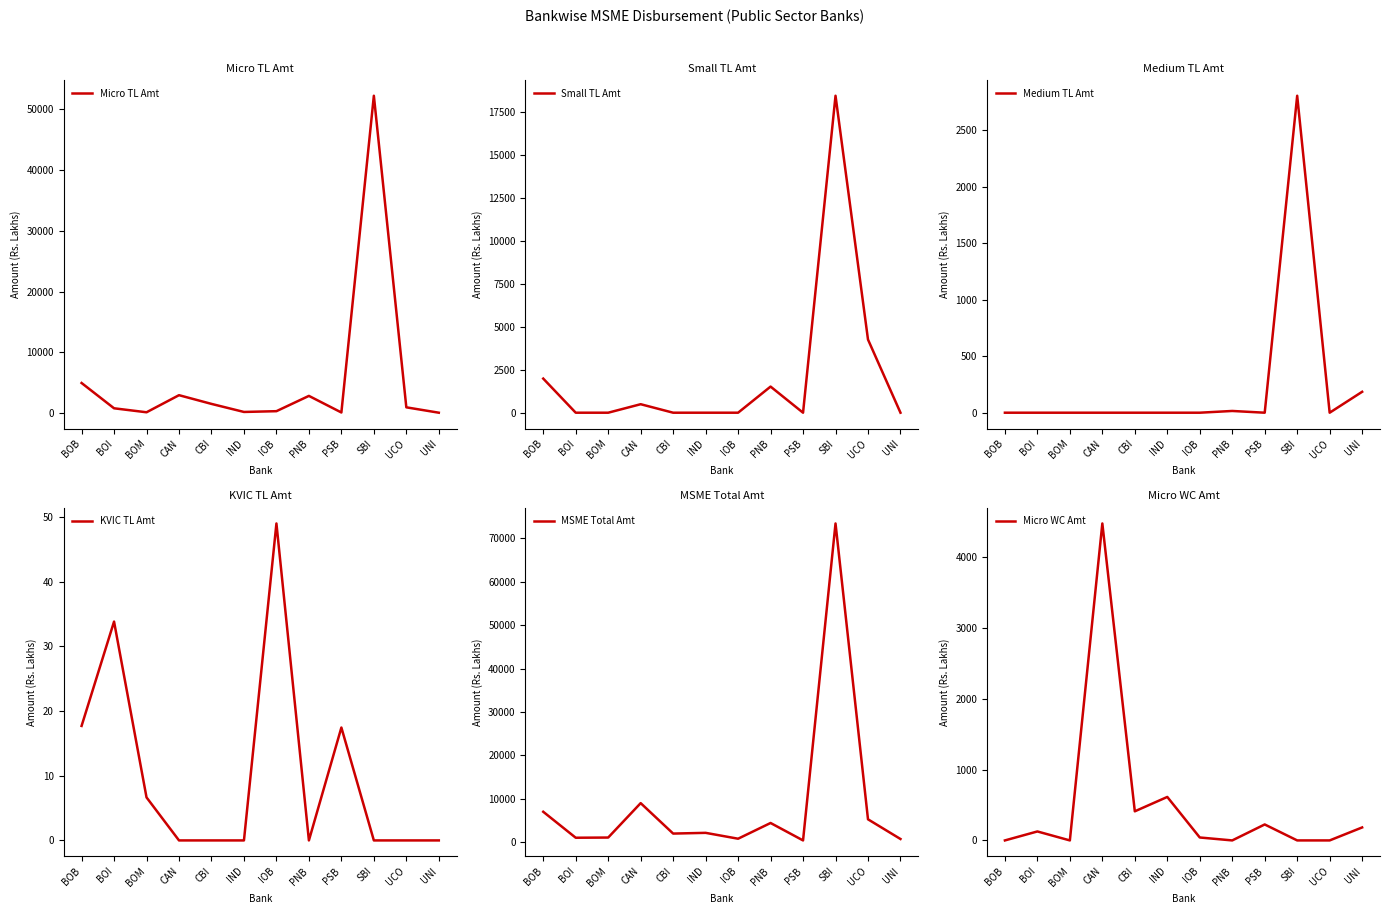

Reading right to left, transcribe all the data shown in this chart.

Micro TL Amt: 108.8	991.2	52151.0	144.2	2869.5	359.0	231.7	1554.7	2986.4	178.5	833.0	4986.7
Small TL Amt: 0.0	4261.9	18461.0	0.0	1521.1	0.0	0.0	0.0	494.9	0.0	0.0	1987.0
Medium TL Amt: 185.1	0.0	2805.6	0.0	15.4	0.0	0.0	0.0	0.0	0.0	0.0	0.0
KVIC TL Amt: 0.0	0.0	0.0	17.4	0.0	49.0	0.0	0.0	0.0	6.7	33.8	17.7
MSME Total Amt: 714.7	5253.0	73434.9	387.3	4406.0	781.0	2133.6	1966.1	8984.1	1050.1	1007.3	6991.4
Micro WC Amt: 183.4	0.0	0.0	225.7	0.0	41.5	614.5	411.4	4479.5	0.0	126.8	0.0